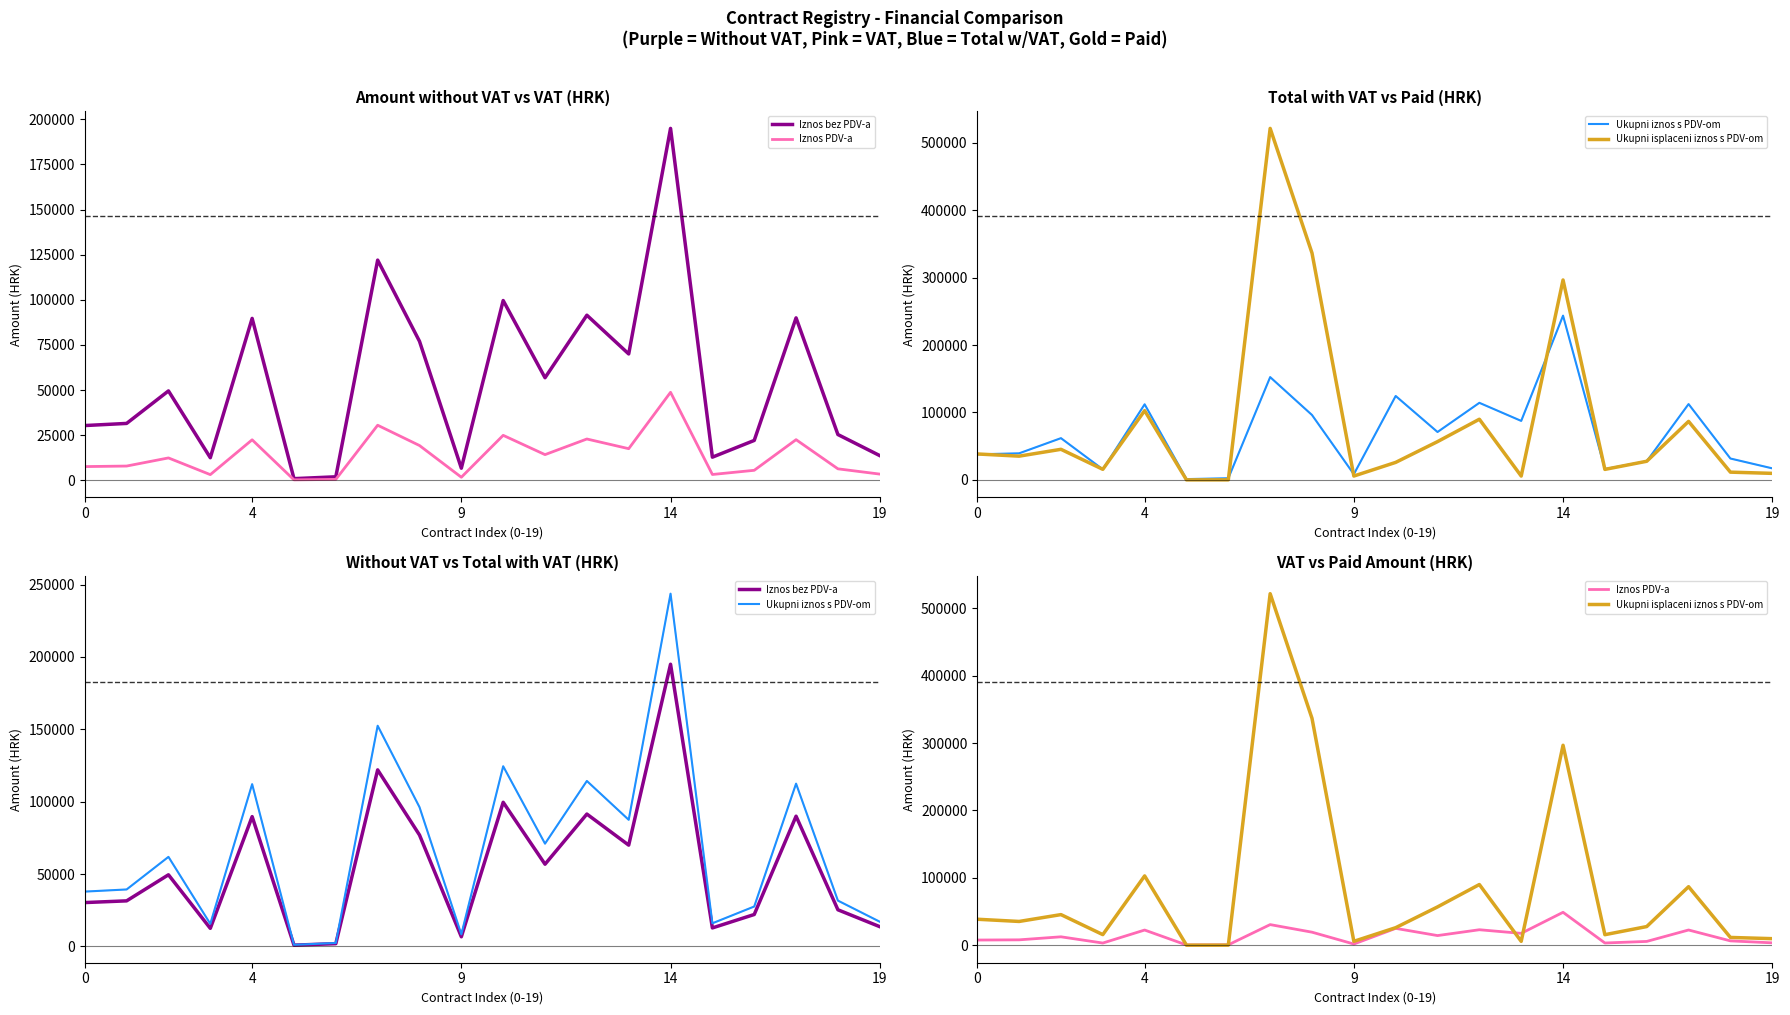

What is the approximate value of Ukupni iznos s PDV-om at 17?

112487.5